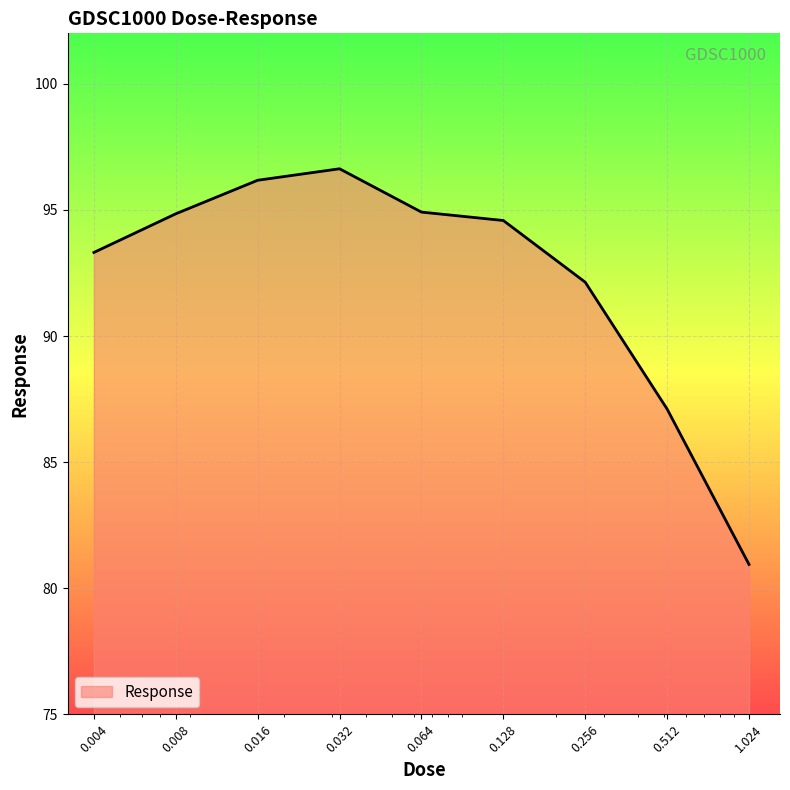

What is the maximum value shown in the chart?

96.6